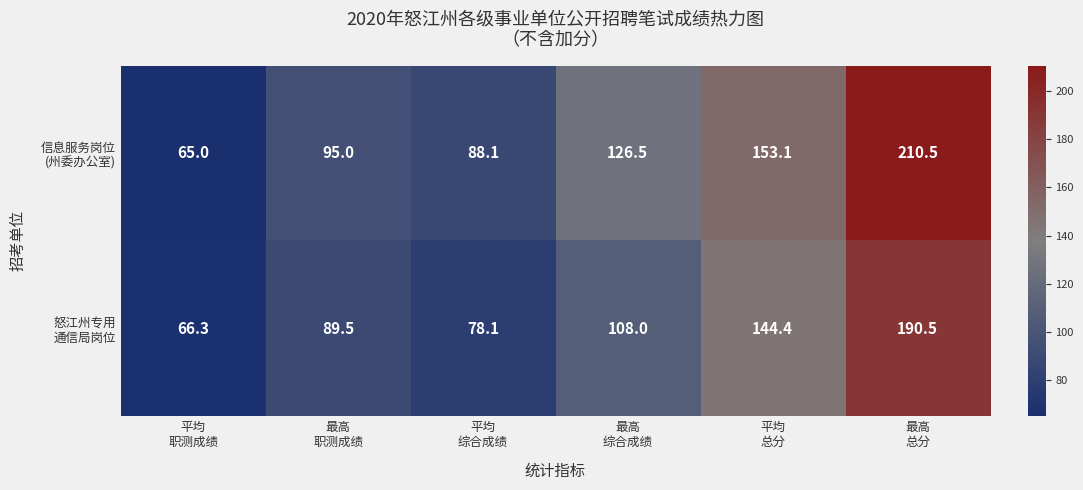

What is the smallest value displayed?

65.0